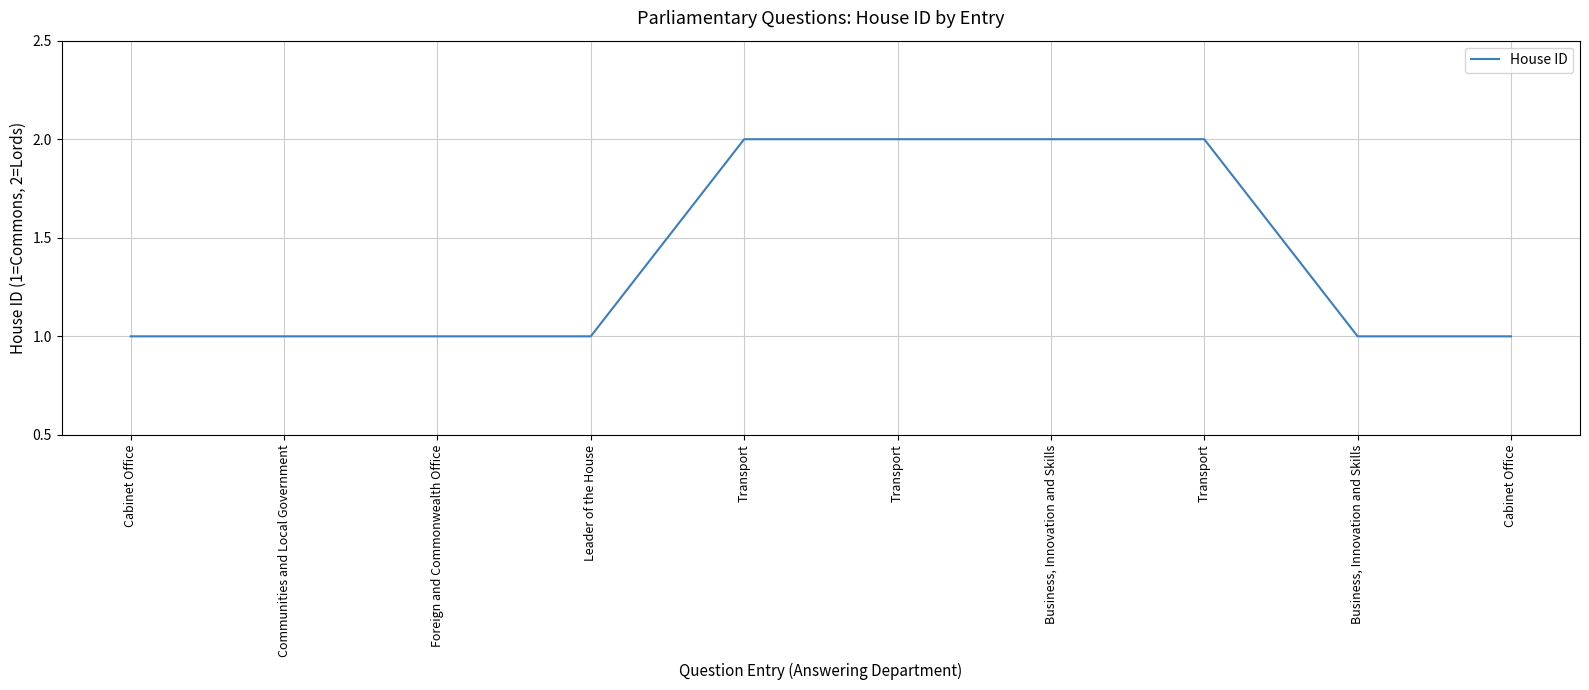

The chart shows a value of 1 at Transport. True or false?

False